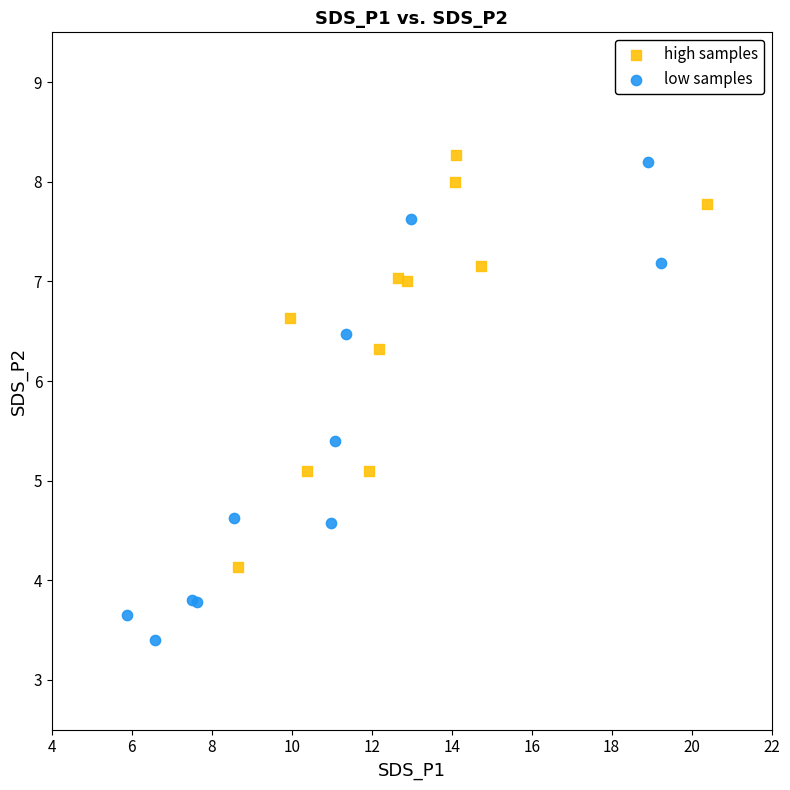

Which series reaches the minimum Y coordinate?

low samples